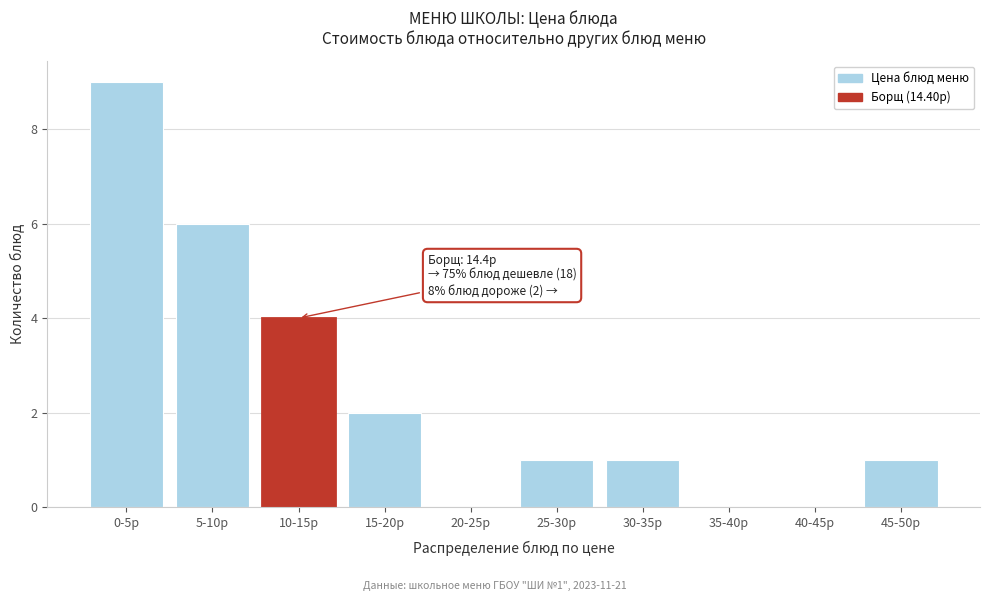

Reading left to right, list all the values displayed in this chart.

0-5р=9	5-10р=6	10-15р=4	15-20р=2	20-25р=0	25-30р=1	30-35р=1	35-40р=0	40-45р=0	45-50р=1